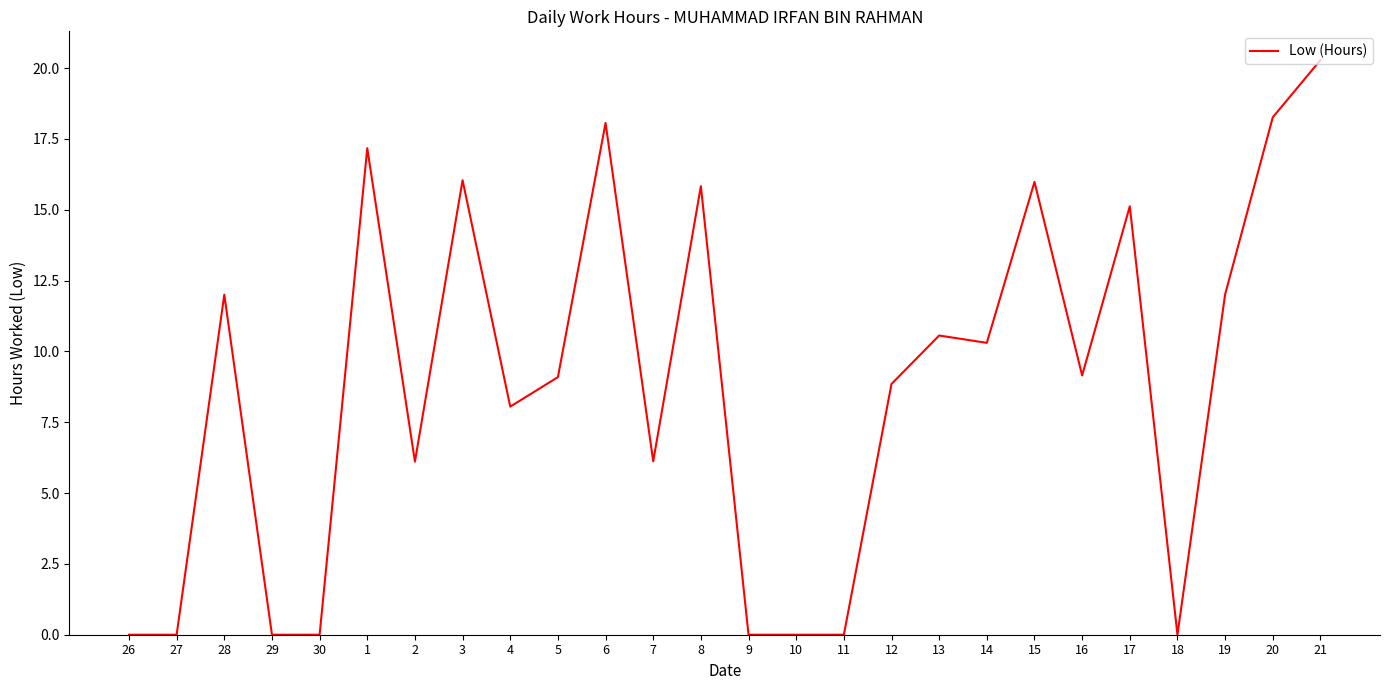

Count the number of categories in the chart.

26